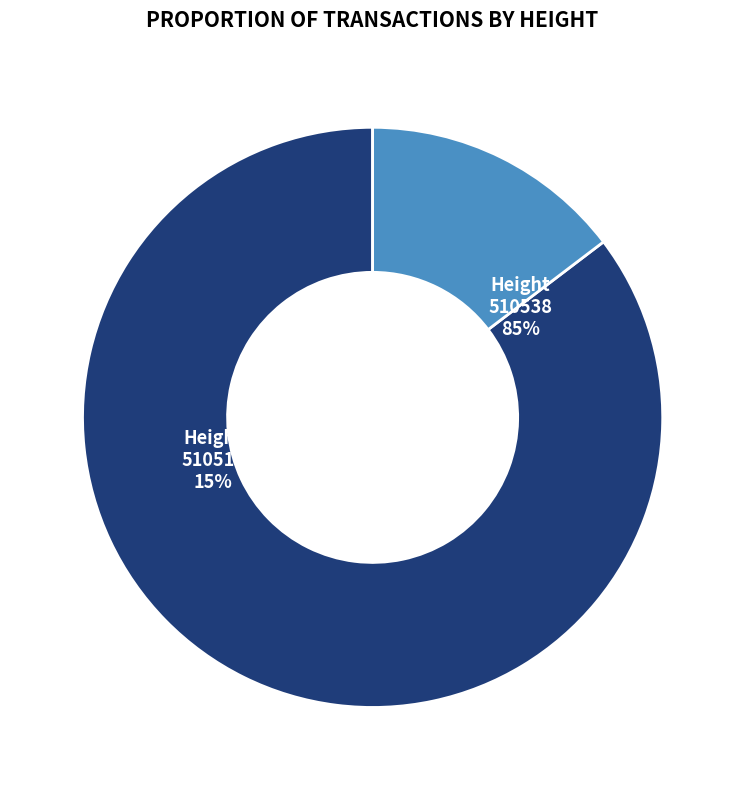

Is it true that 510510 is 29% of the pie?

False